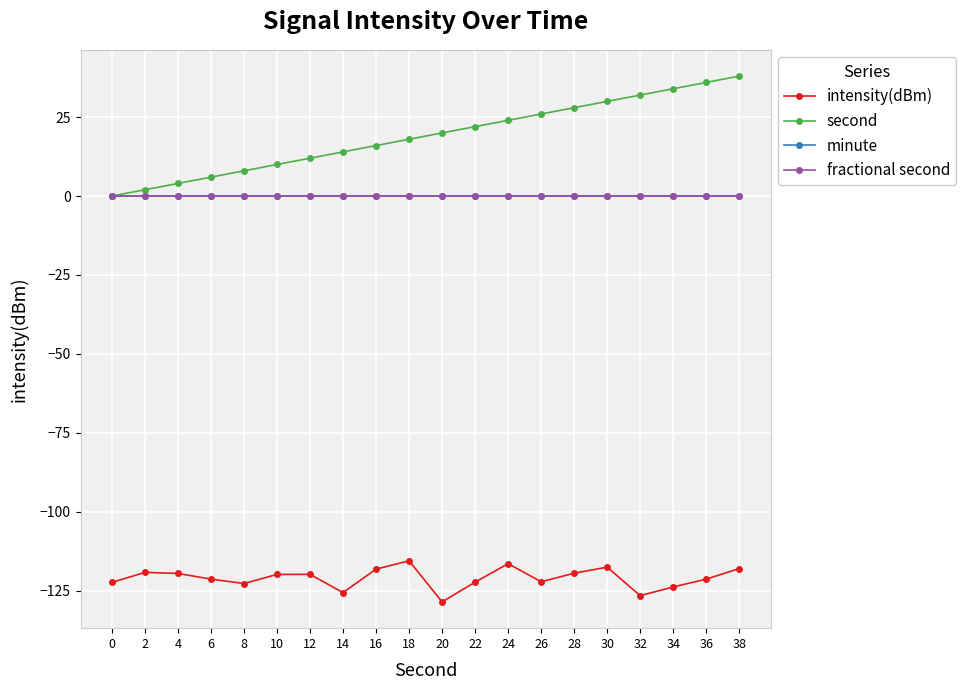

Does the chart have visible grid lines?

Yes